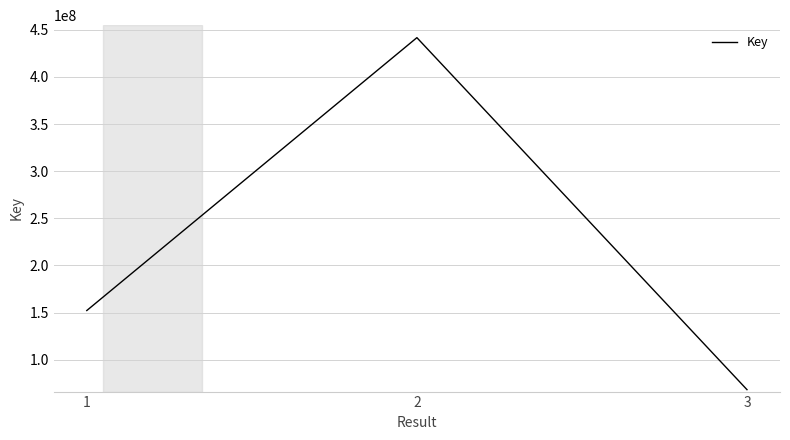

What is the ratio of the value at 3 to the value at 1?

0.4